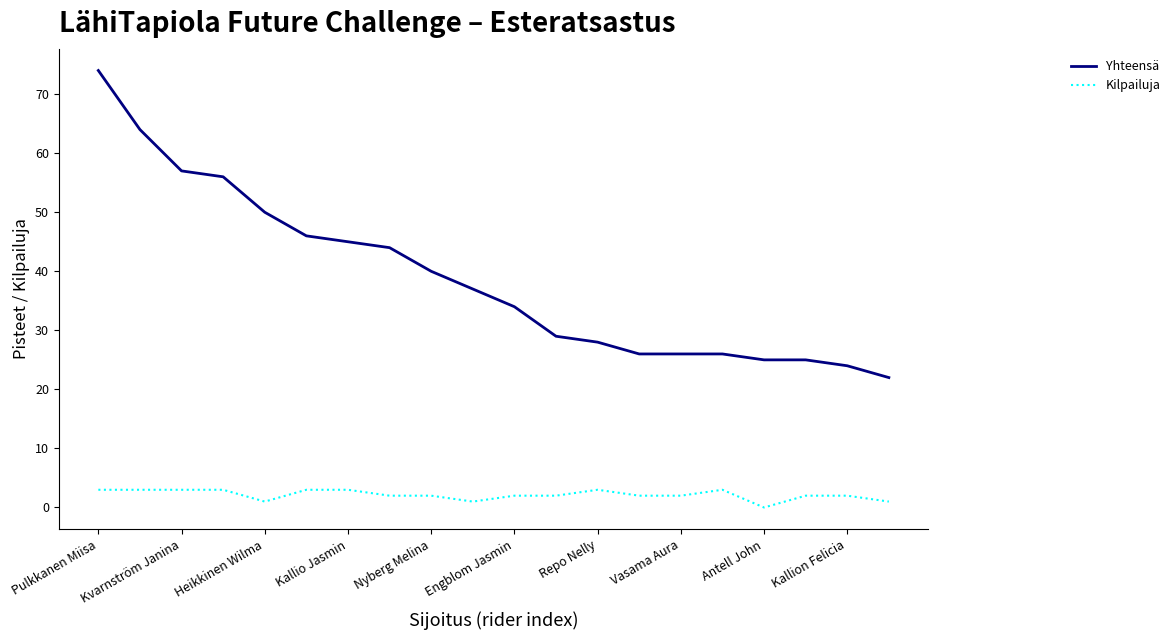

What is the difference between the maximum and minimum values in the Yhteensä series?

52